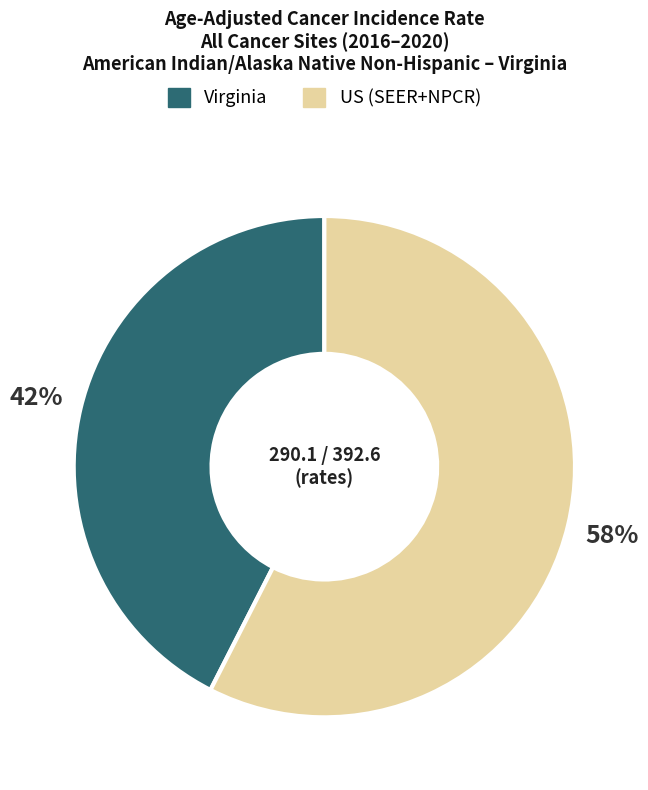

Which has a higher value, US (SEER+NPCR) or Virginia?

US (SEER+NPCR)